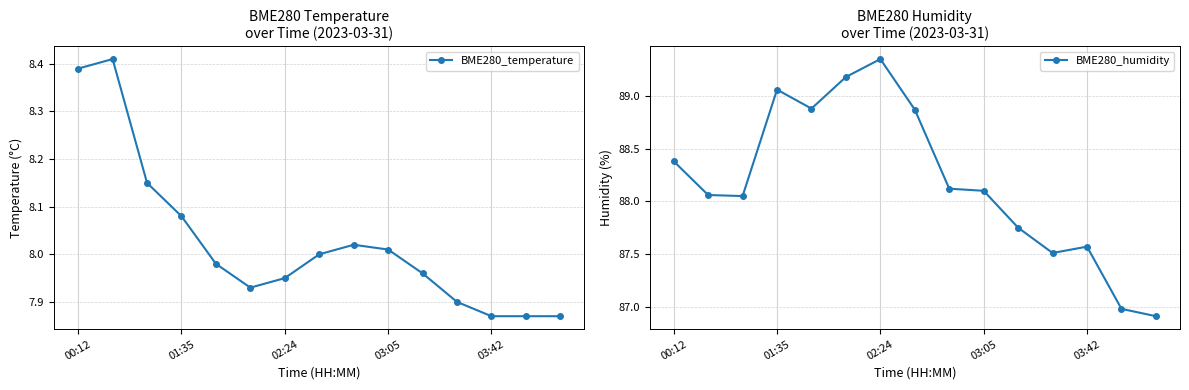

True or false: BME280_temperature and BME280_humidity cross at least once.

False